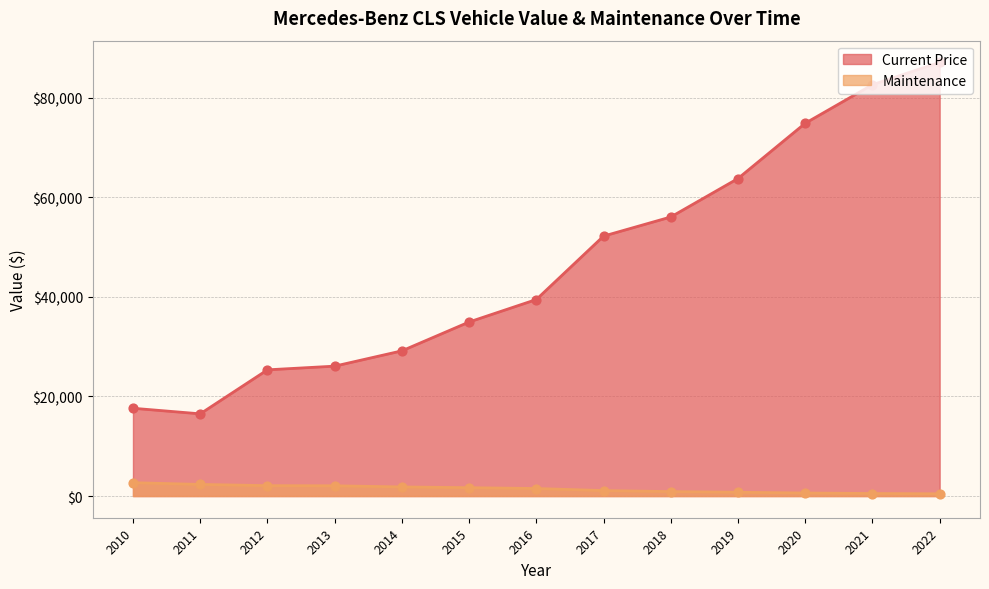

At which category is the sum across all series the highest?

2022